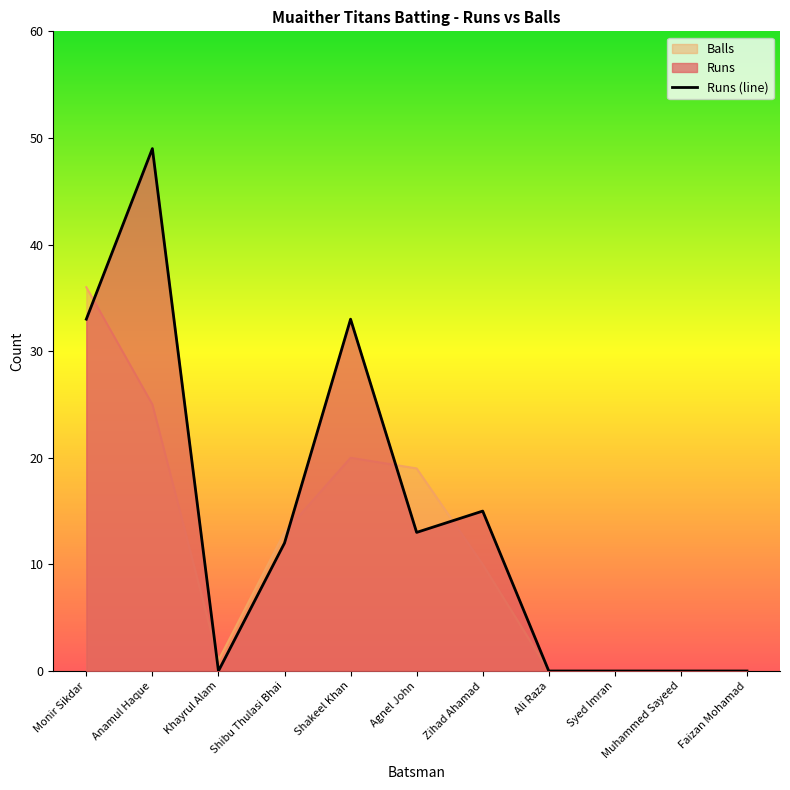

Reading left to right, what are all the values shown in this chart?

Monir Sikdar=33	Anamul Haque=49	Khayrul Alam=0	Shibu Thulasi Bhai=12	Shakeel Khan=33	Agnel John=13	Zihad Ahamad=15	Ali Raza=0	Syed Imran=0	Muhammed Sayeed=0	Faizan Mohamad=0